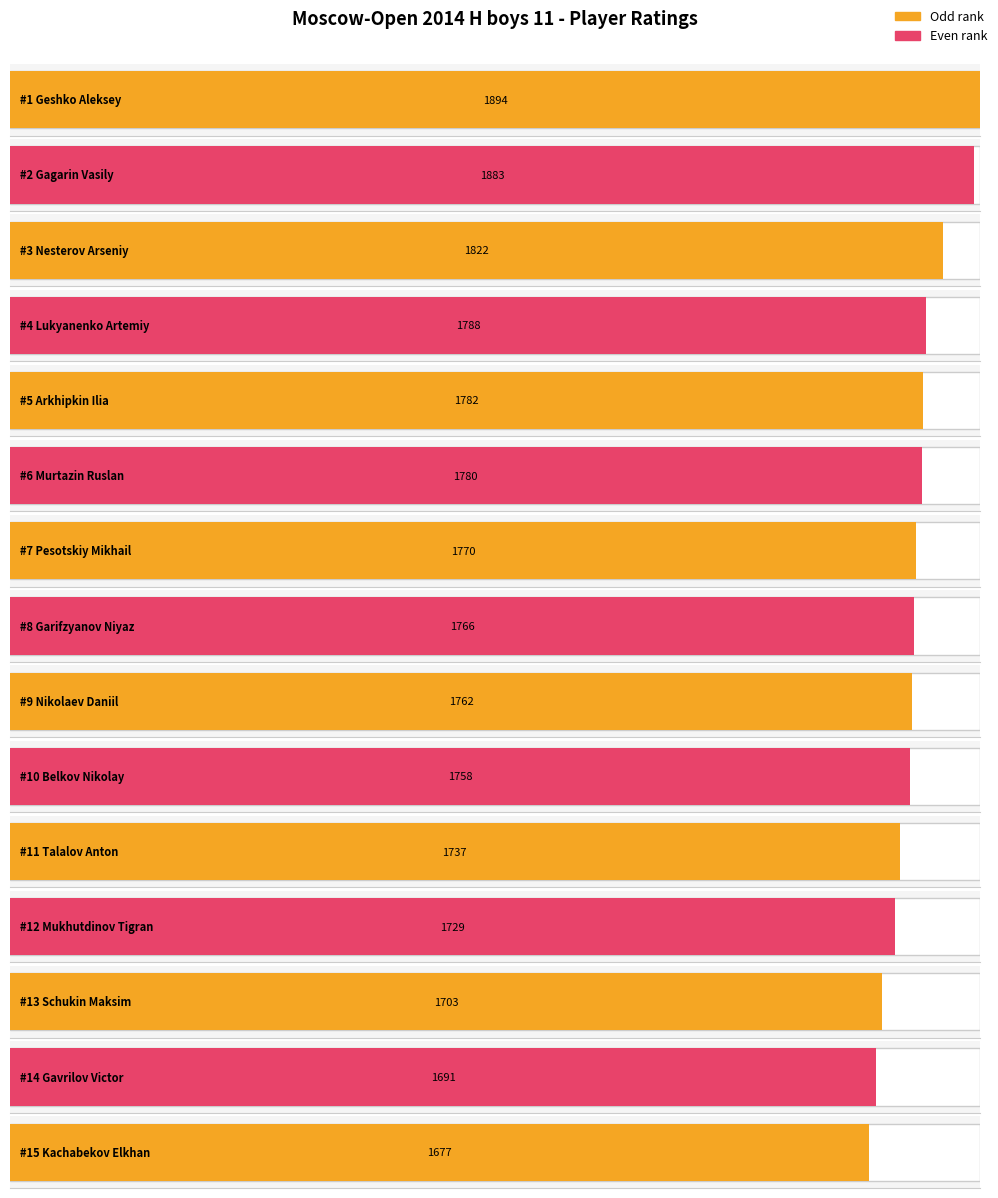

List the labels in order of value, largest first.

Geshko Aleksey, Gagarin Vasily, Nesterov Arseniy, Lukyanenko Artemiy, Arkhipkin Ilia, Murtazin Ruslan, Pesotskiy Mikhail, Garifzyanov Niyaz, Nikolaev Daniil, Belkov Nikolay, Talalov Anton, Mukhutdinov Tigran, Schukin Maksim, Gavrilov Victor, Kachabekov Elkhan